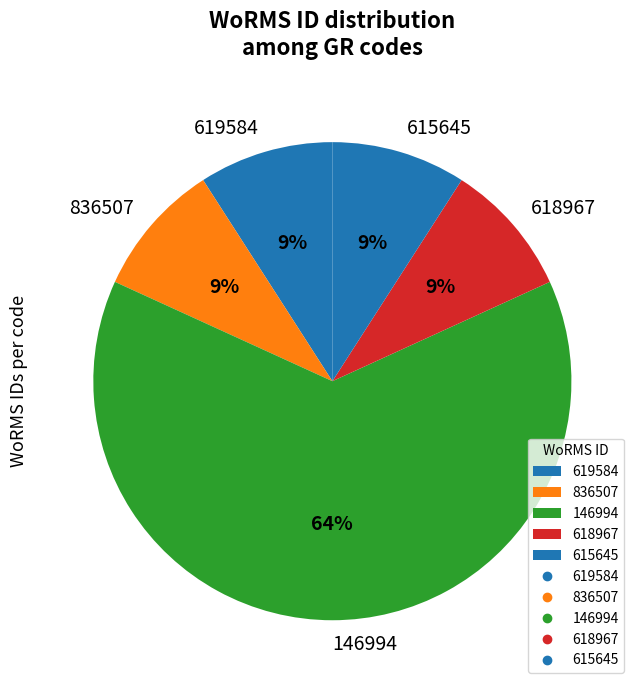

Which has a higher value, 836507 or 146994?

146994